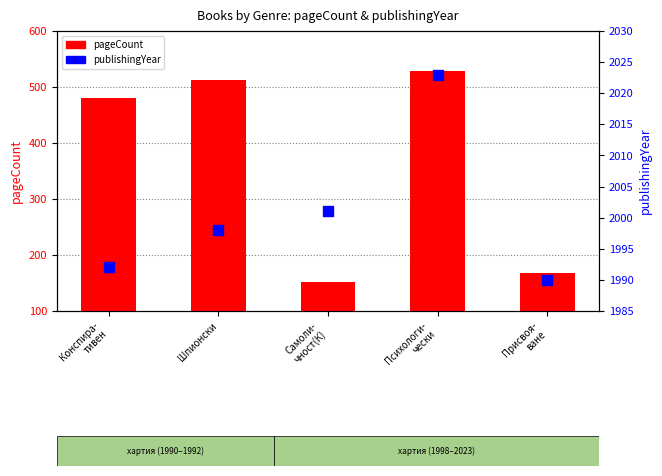

Which series reaches the minimum Y coordinate?

pageCount